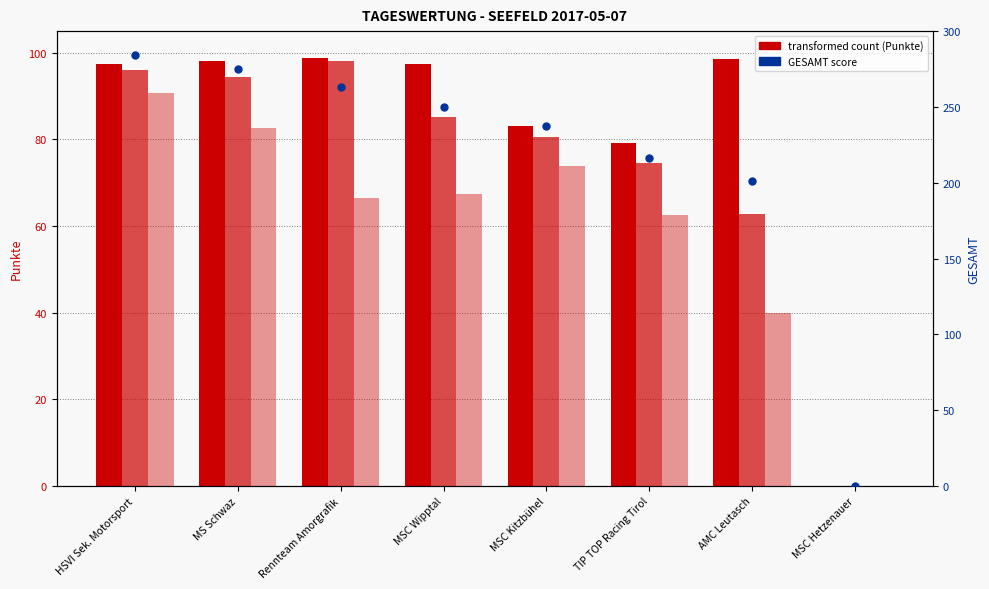

At which category is the sum across all series the highest?

HSVI Sek. Motorsport